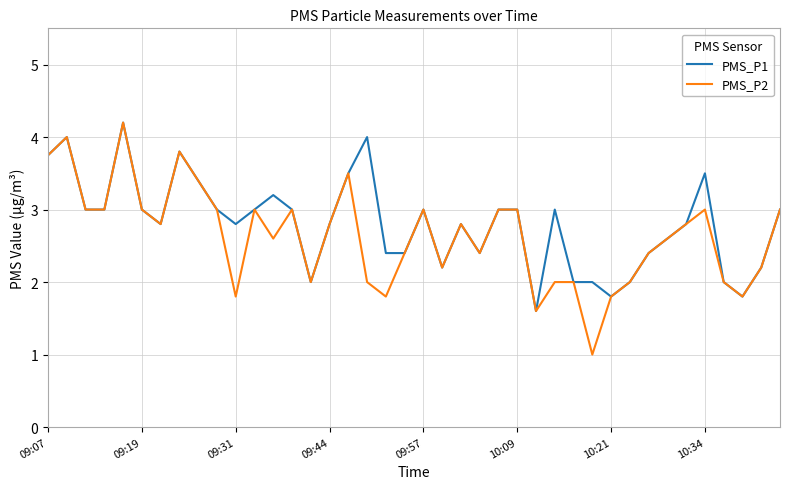

How many lines are shown in the chart?

2